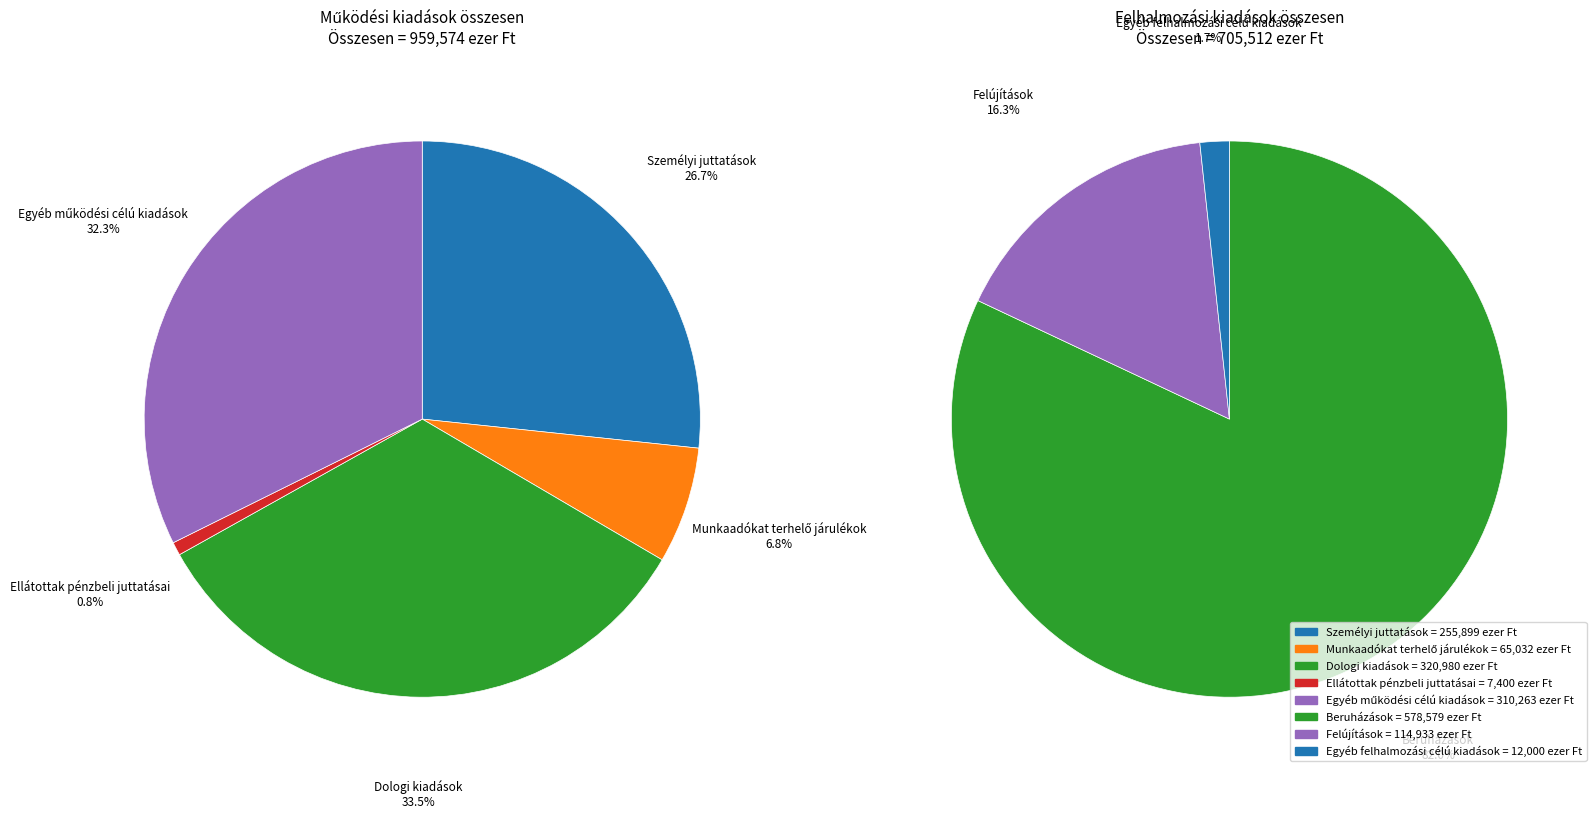

How many slices are in this pie chart?

8